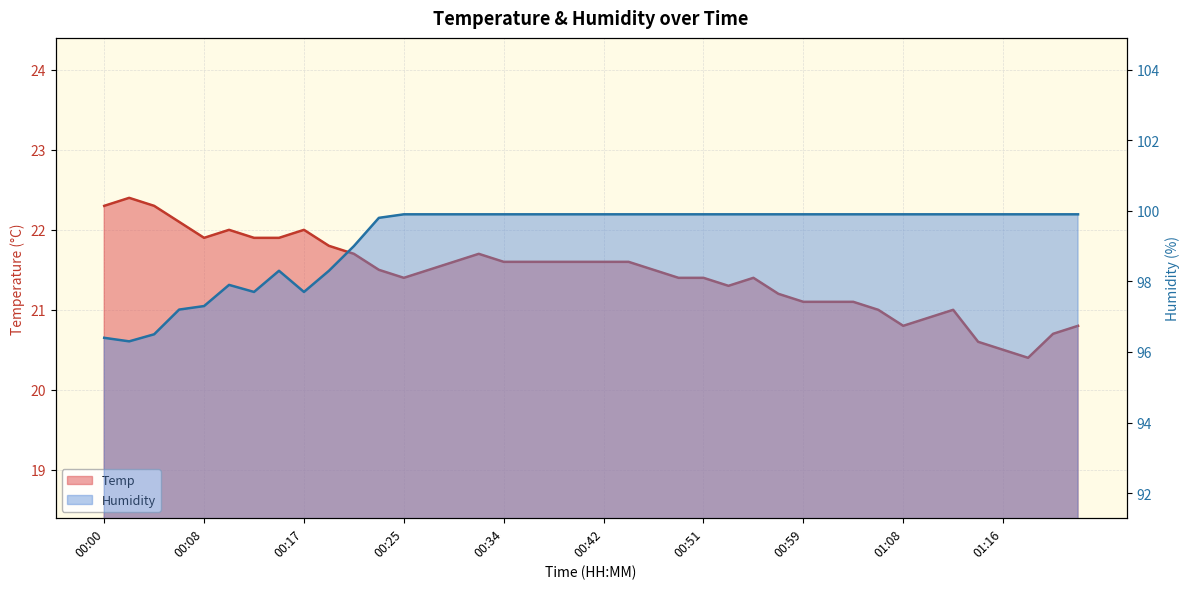

Reading left to right, what are all the values shown in this chart?

Temp: 22.3	22.4	22.3	22.1	21.9	22.0	21.9	21.9	22.0	21.8	21.7	21.5	21.4	21.5	21.6	21.7	21.6	21.6	21.6	21.6	21.6	21.6	21.5	21.4	21.4	21.3	21.4	21.2	21.1	21.1	21.1	21.0	20.8	20.9	21.0	20.6	20.5	20.4	20.7	20.8
Humidity: 96.4	96.3	96.5	97.2	97.3	97.9	97.7	98.3	97.7	98.3	99.0	99.8	99.9	99.9	99.9	99.9	99.9	99.9	99.9	99.9	99.9	99.9	99.9	99.9	99.9	99.9	99.9	99.9	99.9	99.9	99.9	99.9	99.9	99.9	99.9	99.9	99.9	99.9	99.9	99.9